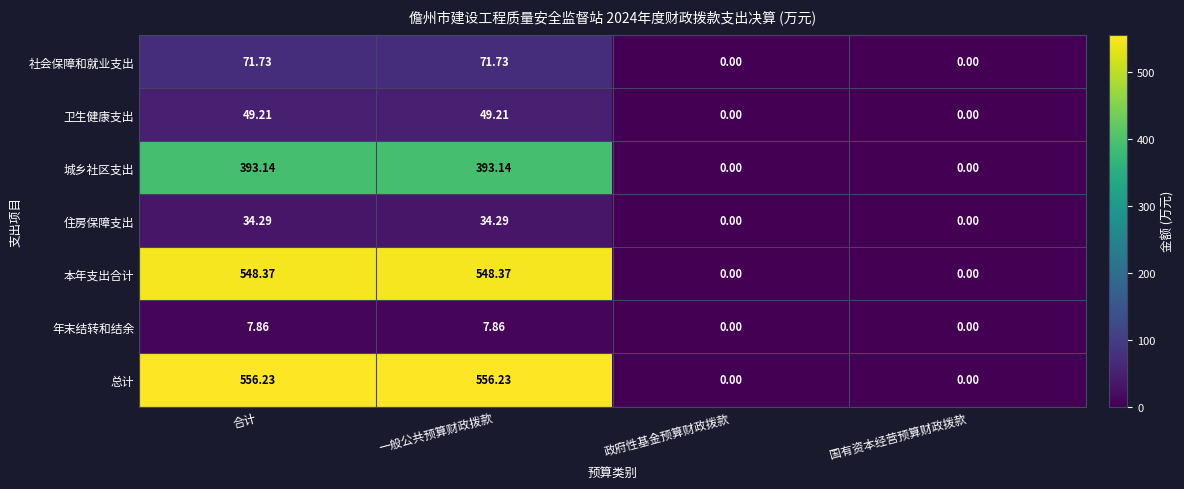

Which series has the widest spread of values?

总计